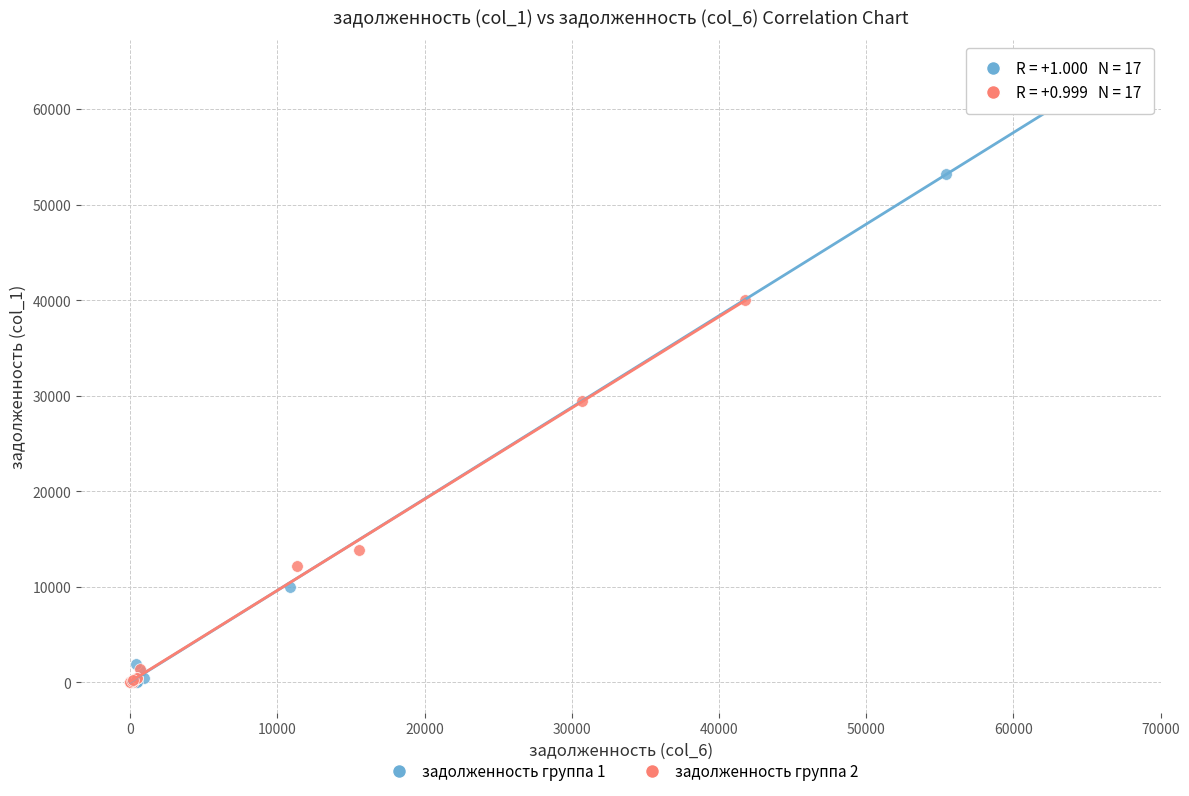

Which series has the largest Y range (max minus min)?

задолженность группа 1